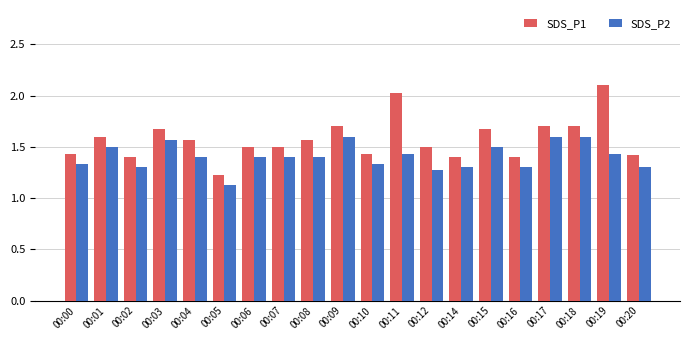

How many bars are there in total?

40